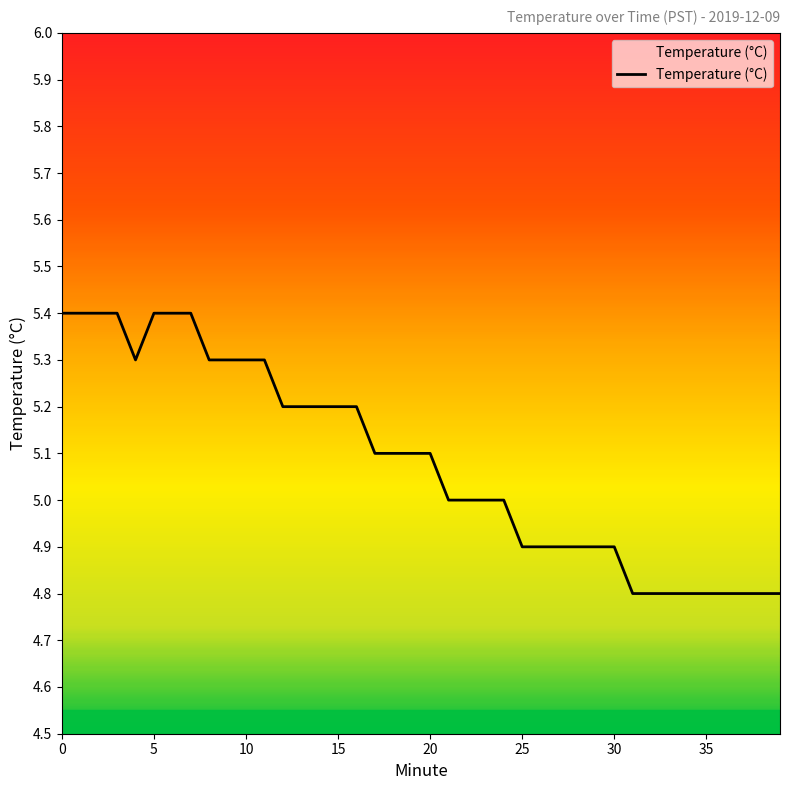

What is the average value?

5.1